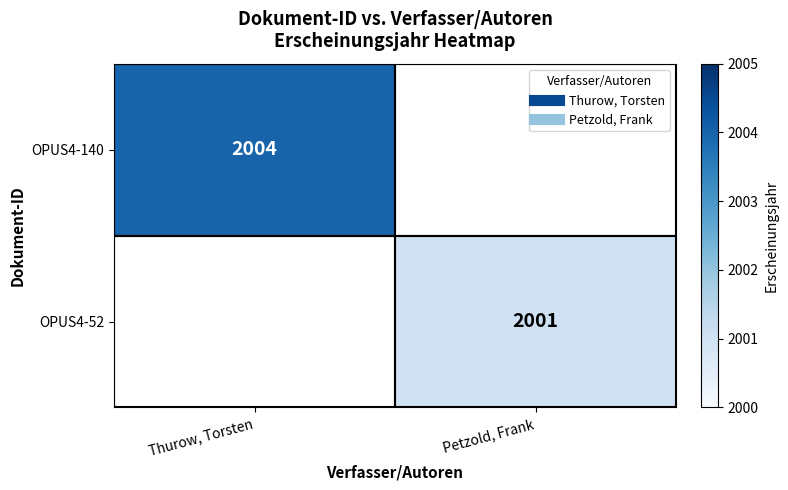

Which series has the largest range (max minus min)?

OPUS4-140